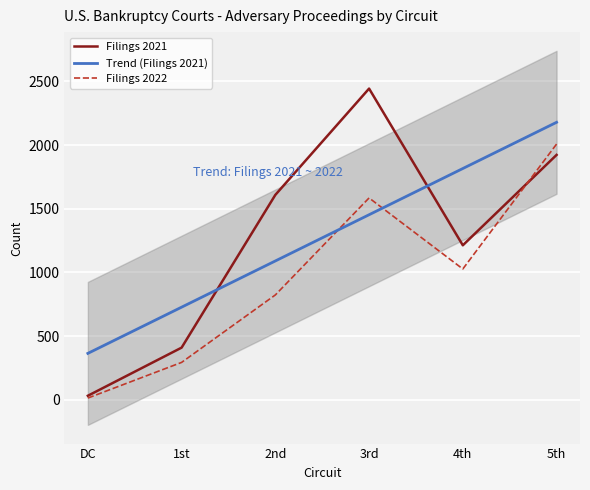

At which label does Filings 2022 reach its peak?

5th